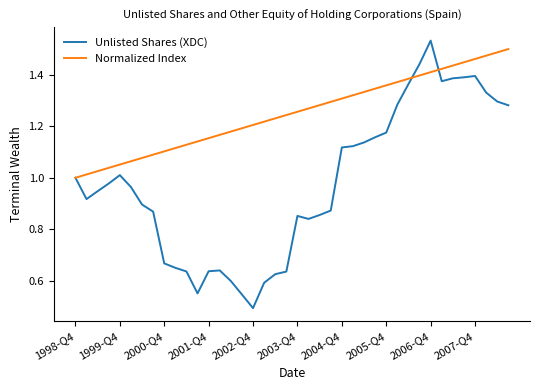

List the series in order of their overall mean, lowest first.

Unlisted Shares (XDC), Normalized Index